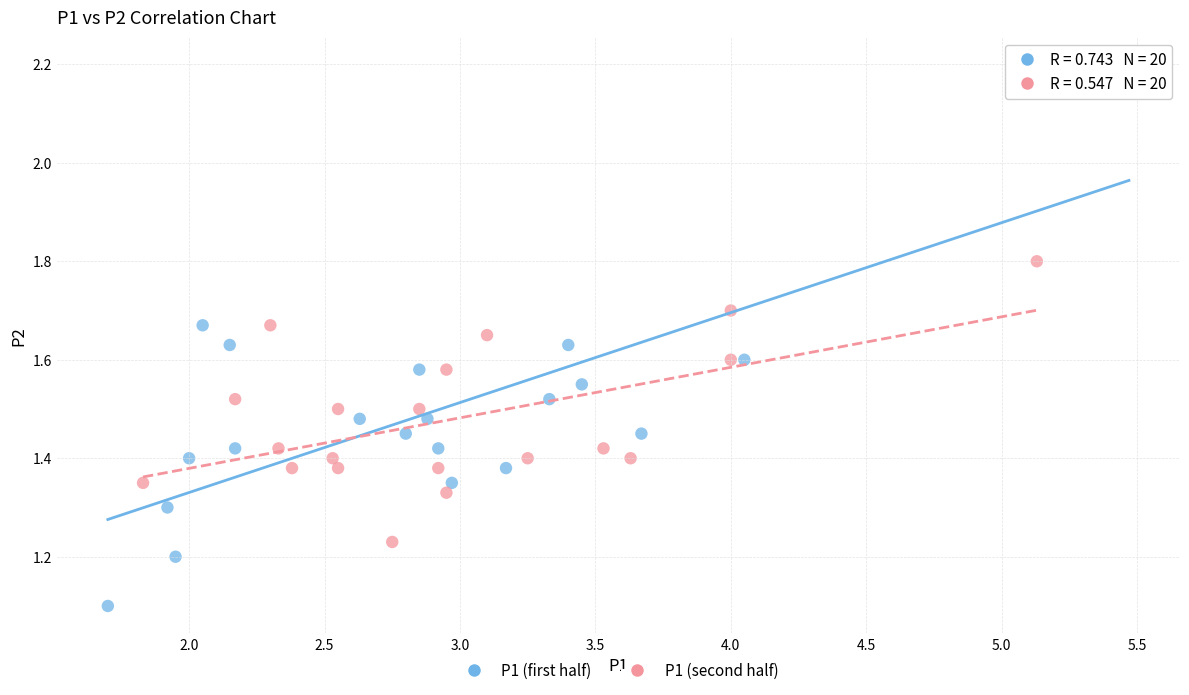

Which series has the widest spread of Y values?

P1 (first half)